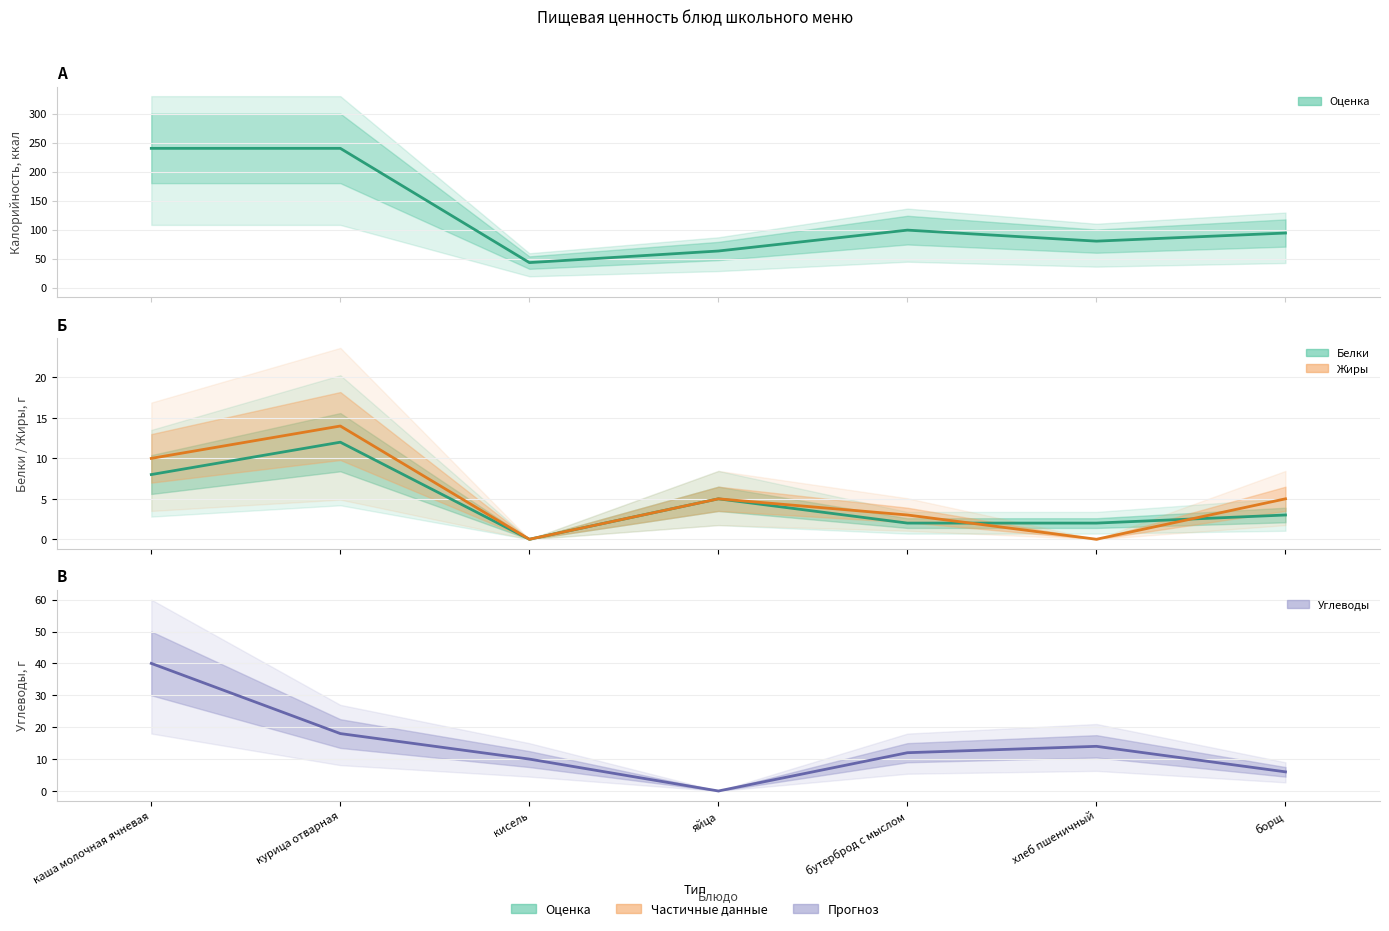

What is the sum of the Калорийность values at курица отварная and кисель?

283